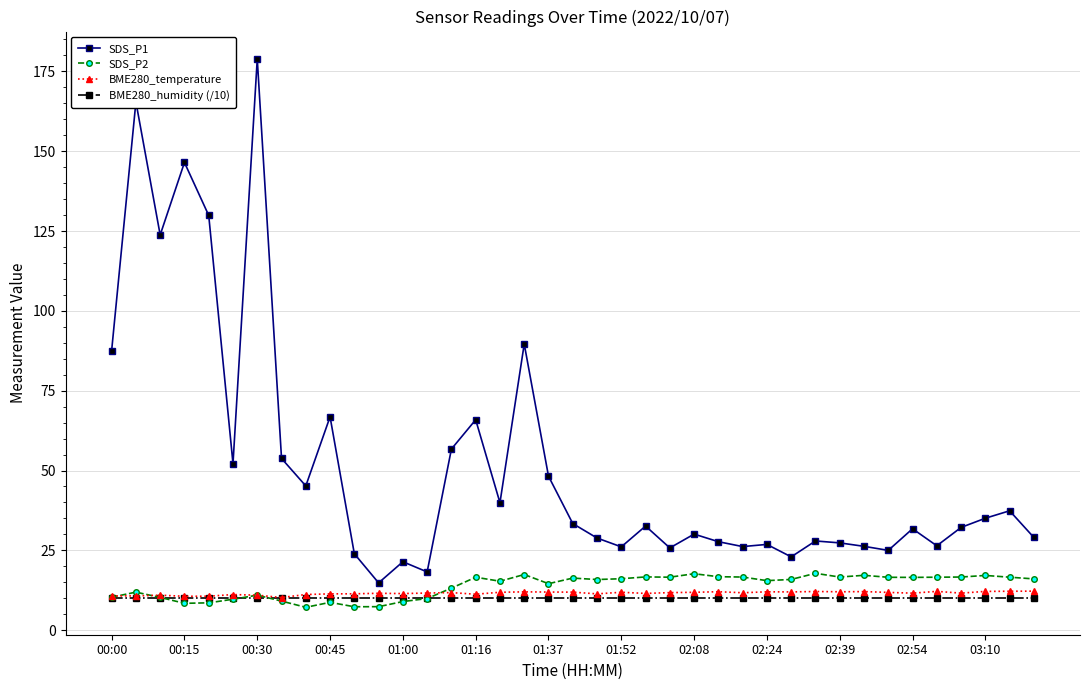

True or false: SDS_P2 and SDS_P1 cross at least once.

False